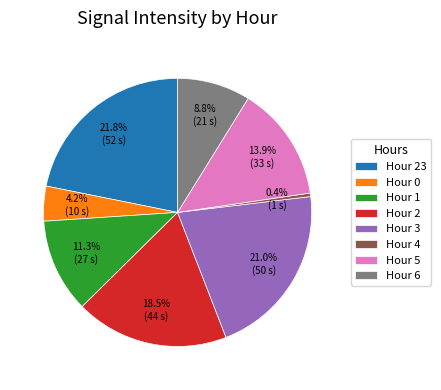

Which slice is the smallest?

Hour 4